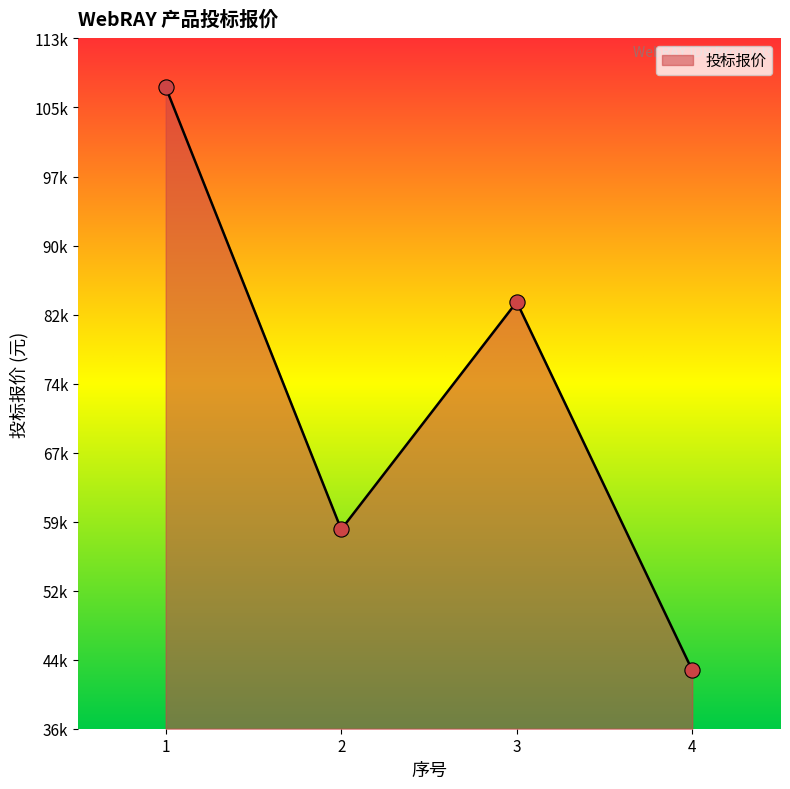

Between 1 and 3, which is larger?

1